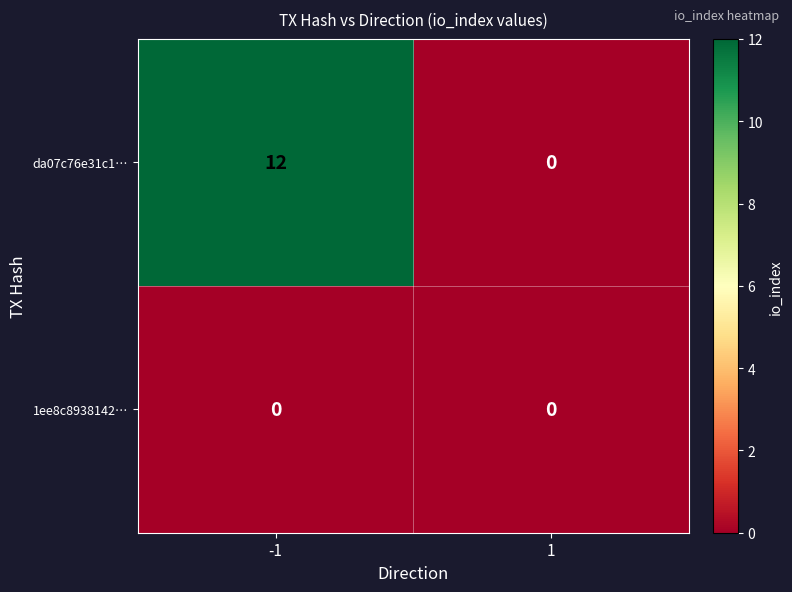

Reading right to left, transcribe all the data shown in this chart.

da07c76e31c1…: 1=0	-1=12
1ee8c8938142…: 1=0	-1=0